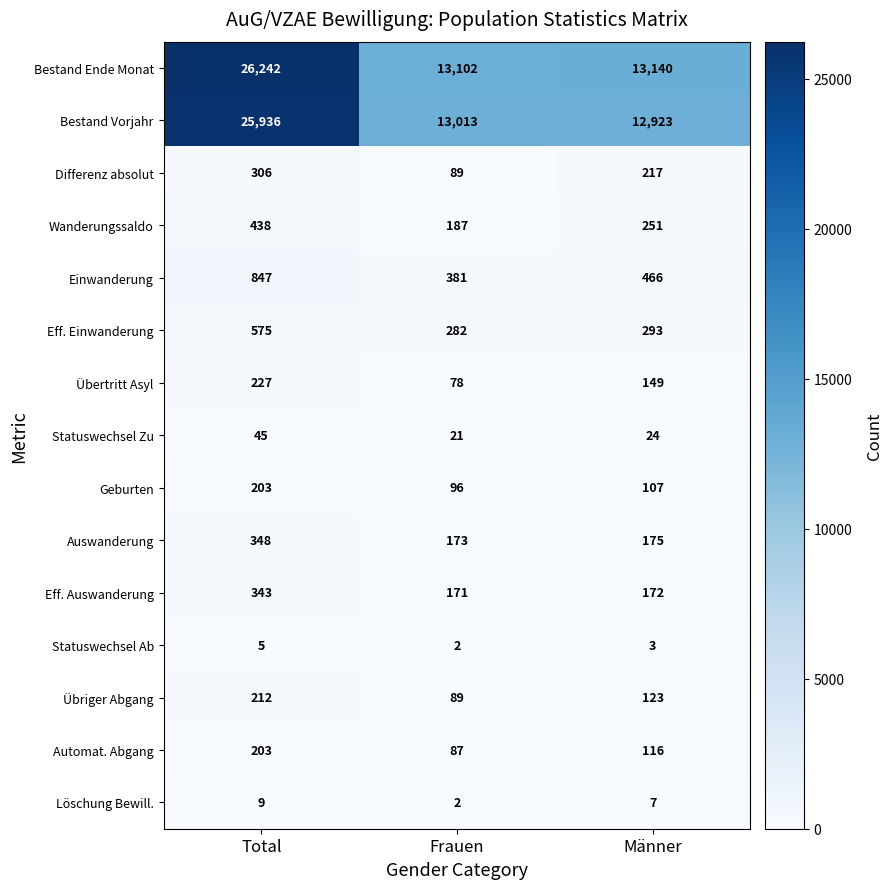

What is the difference between the Automat. Abgang values at Frauen and Total?

116